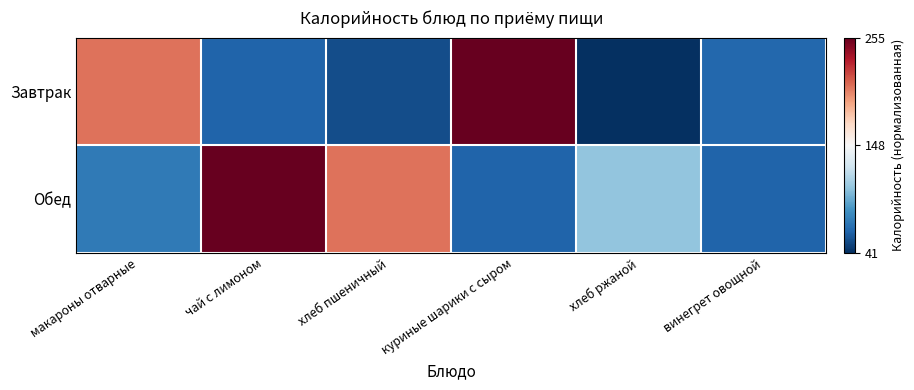

Reading left to right, transcribe all the data shown in this chart.

Завтрак: макароны отварные=0.5	чай с лимоном=-0.8	хлеб пшеничный=-0.9	куриные шарики с сыром=1.0	хлеб ржаной=-1.0	винегрет овощной=-0.8
Обед: макароны отварные=-0.7	чай с лимоном=1.0	хлеб пшеничный=0.5	куриные шарики с сыром=-0.8	хлеб ржаной=-0.4	винегрет овощной=-0.8